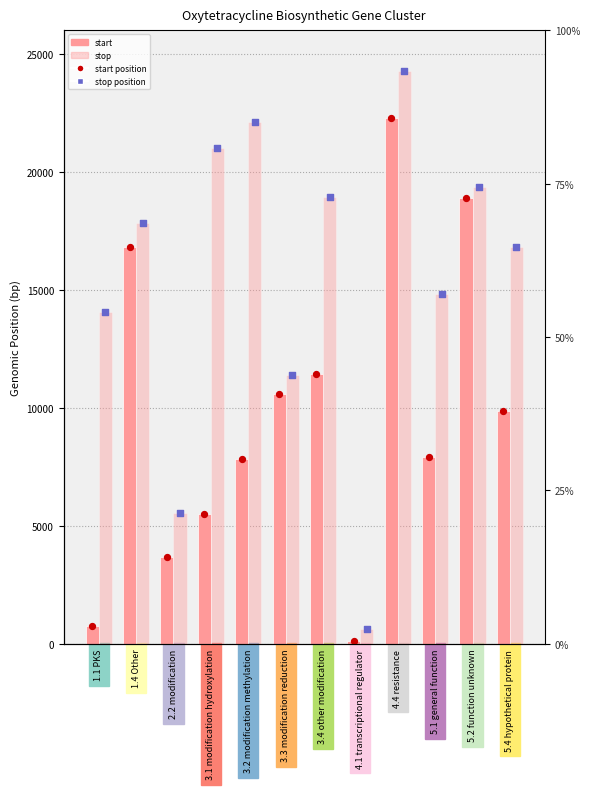

At which category is the sum across all series the highest?

4.4 resistance